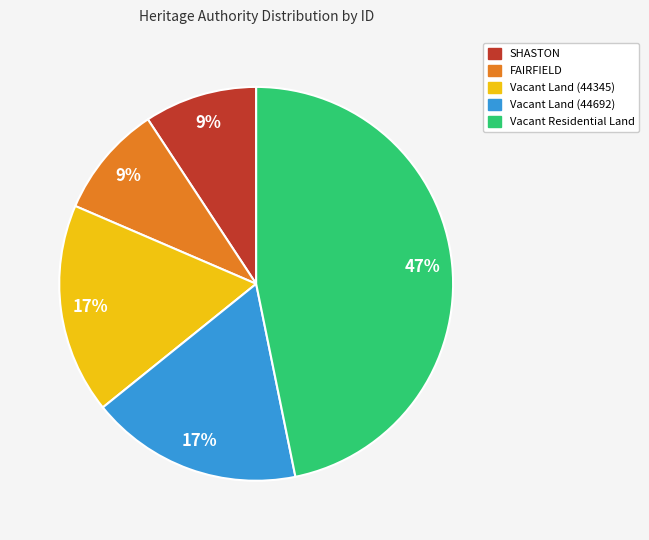

Between Vacant Land (44345) and SHASTON, which is larger?

Vacant Land (44345)